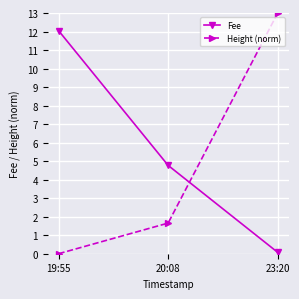

Reading right to left, what are all the values shown in this chart?

Fee: 0.1	4.8	12.0
Height (norm): 13.0	1.7	0.0